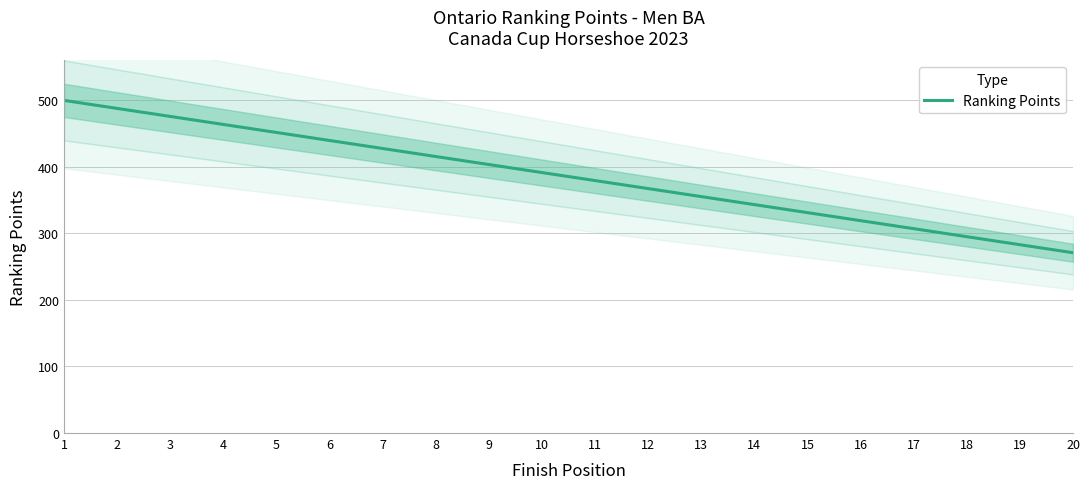

Does the chart display data point markers on the line(s)?

No